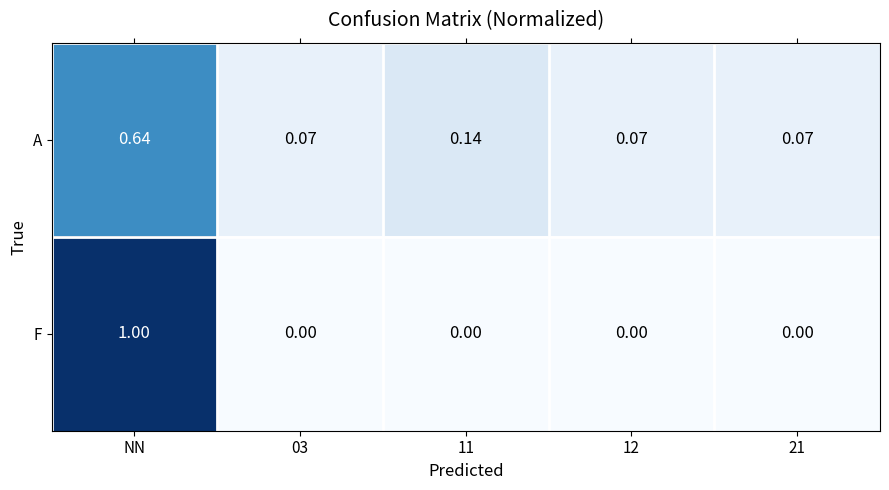

What is the total value across all series at NN?

1.6